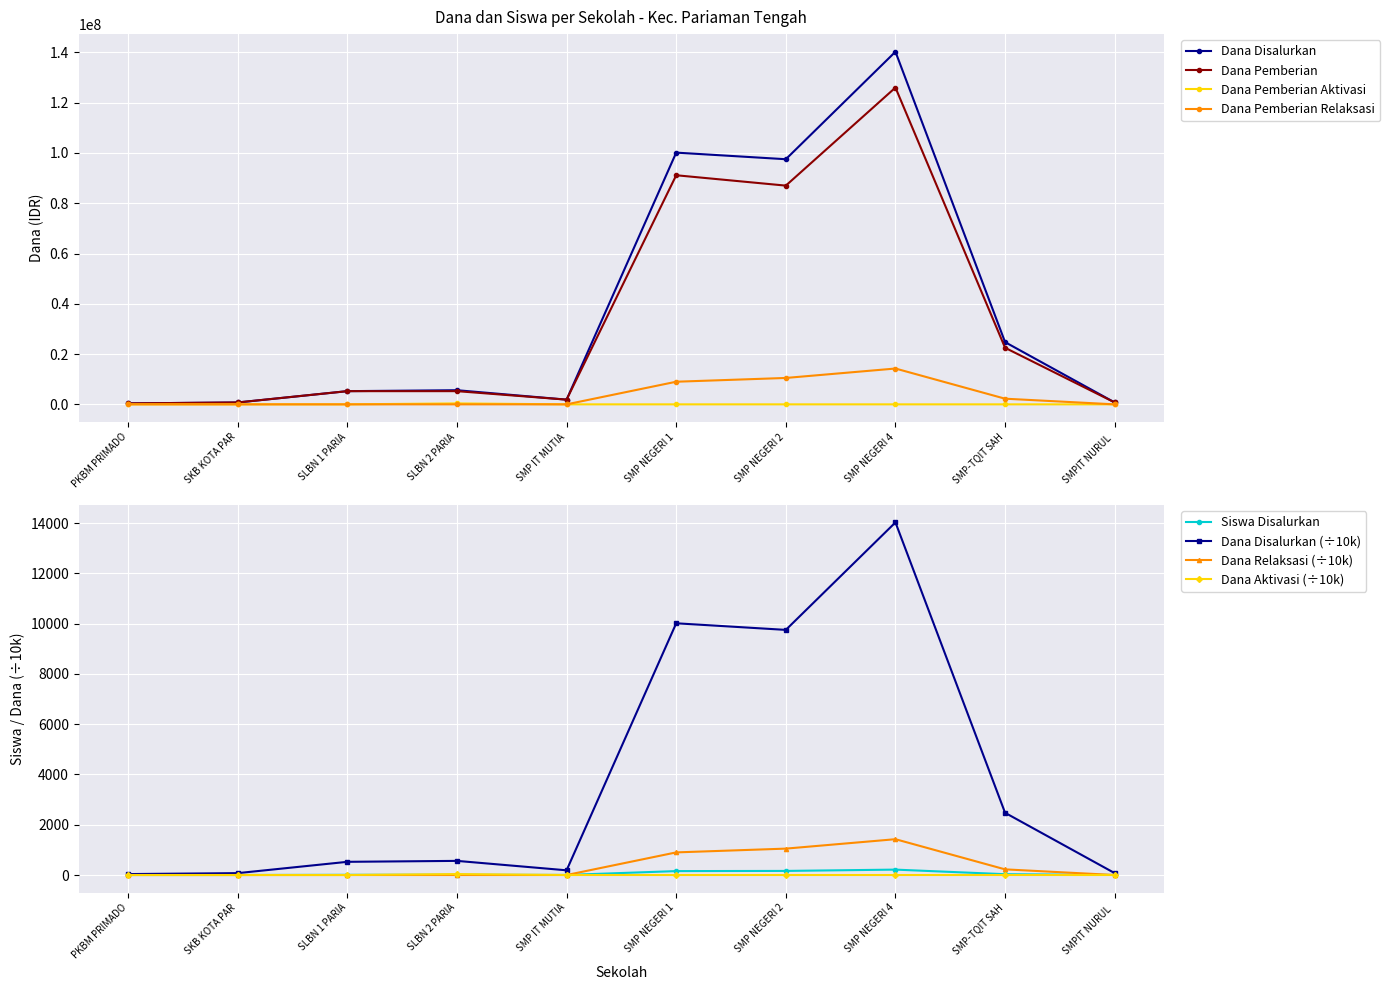

The value of Dana Pemberian Relaksasi at PKBM PRIMADO is 0. True or false?

True